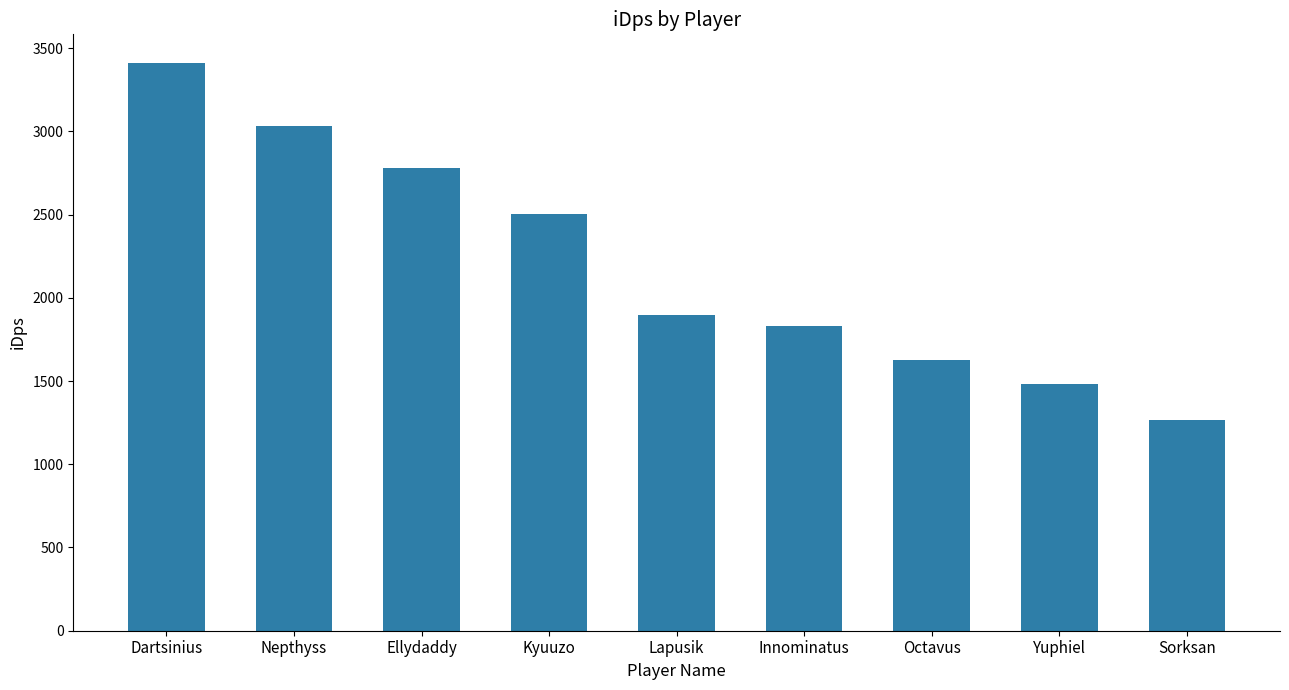

Rank the categories by value from lowest to highest.

Sorksan, Yuphiel, Octavus, Innominatus, Lapusik, Kyuuzo, Ellydaddy, Nepthyss, Dartsinius